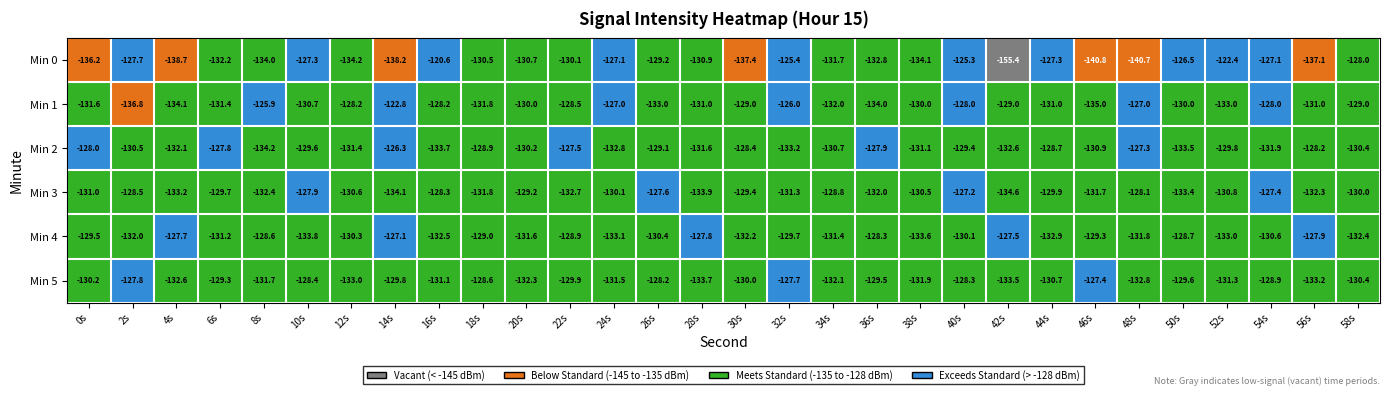

Which series has the largest total across all categories?

Min 1